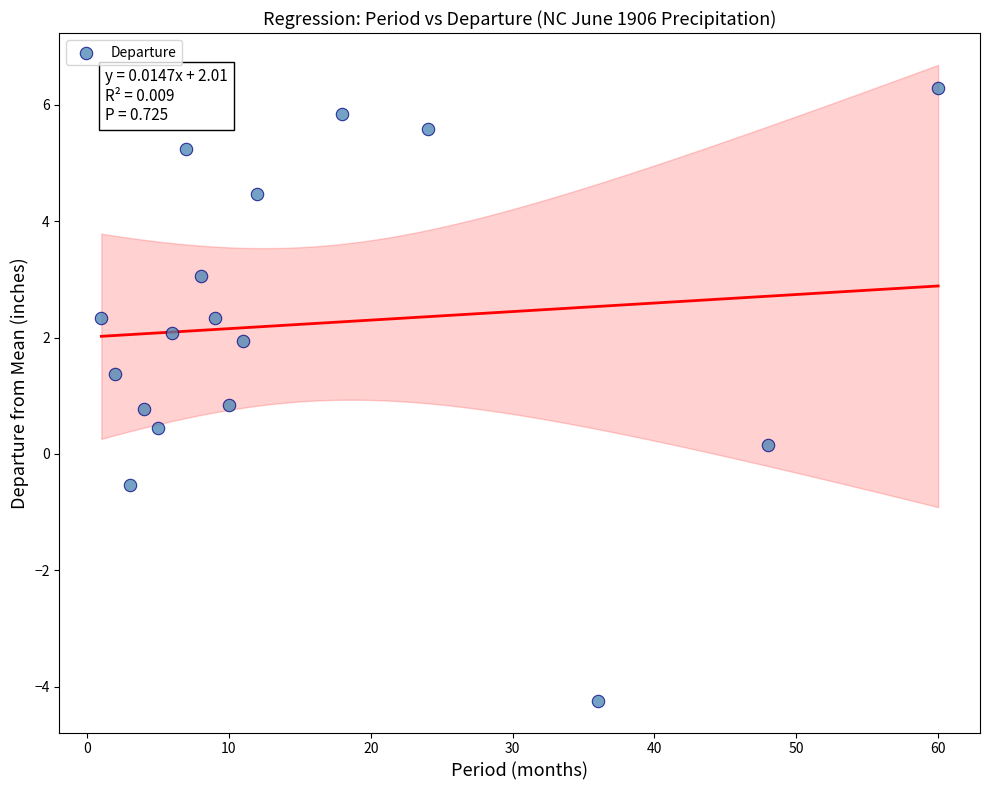

What is the range of X values (max minus min)?

59.0